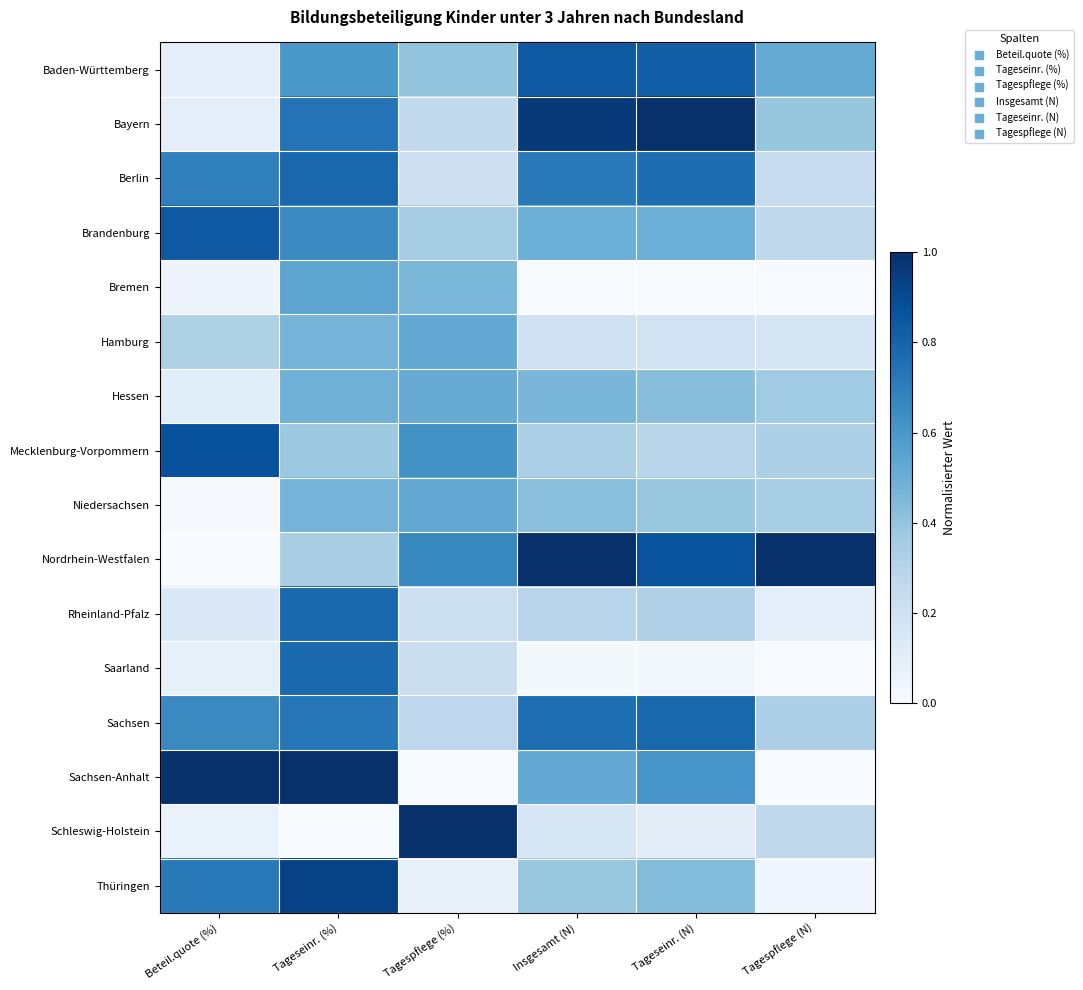

Which has a higher value, Tagespflege (N) or Tageseinr. (N)?

Tageseinr. (N)